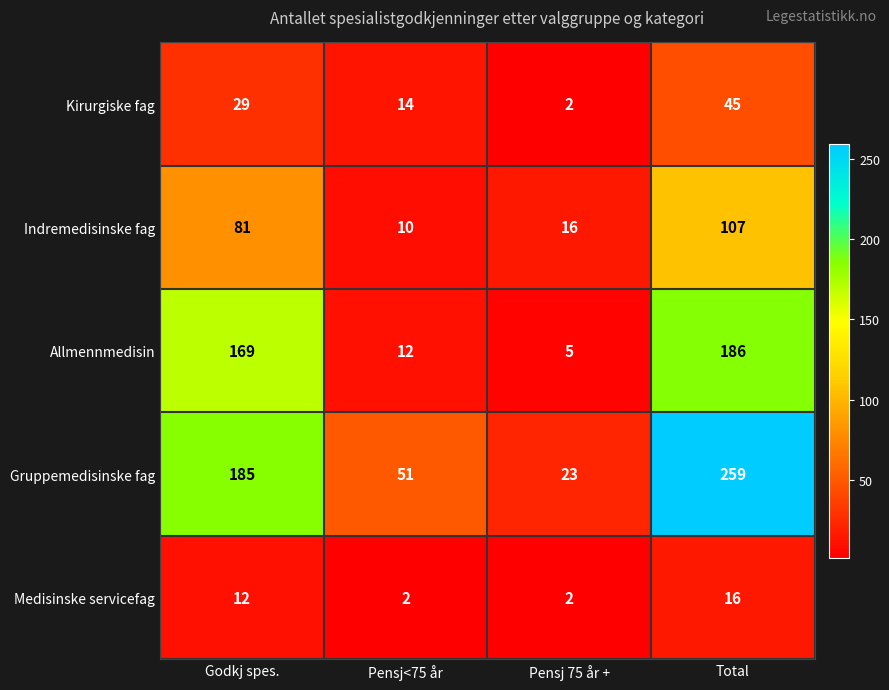

At how many categories does at least one series exceed 22?

4